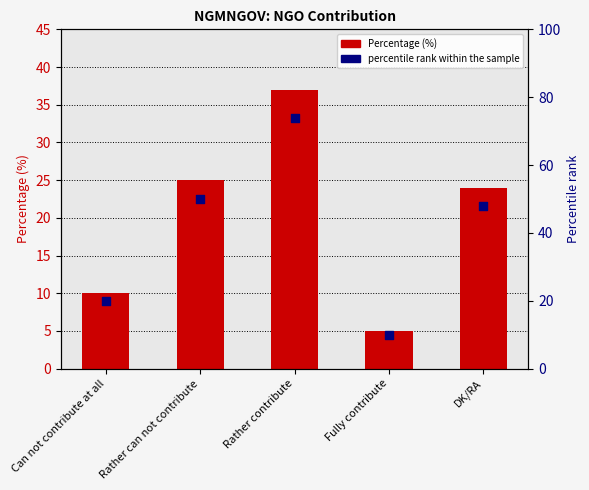

Which series reaches the minimum Y coordinate?

Percentage (%)